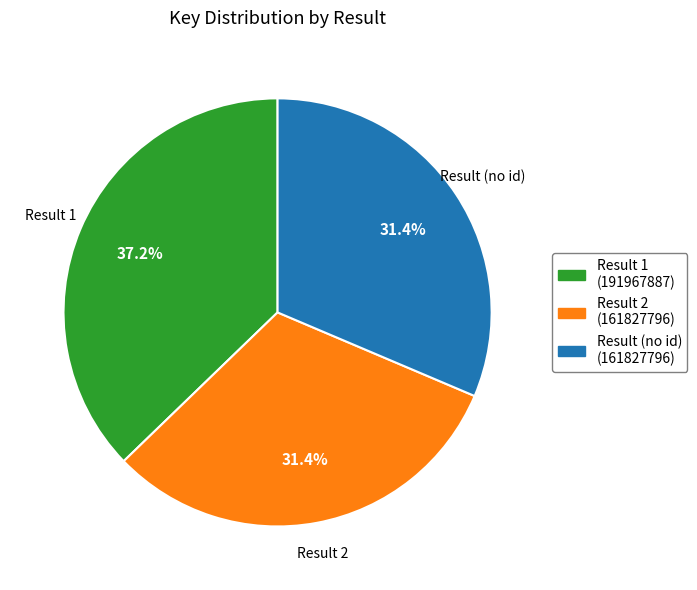

Count the number of slices in the pie.

3